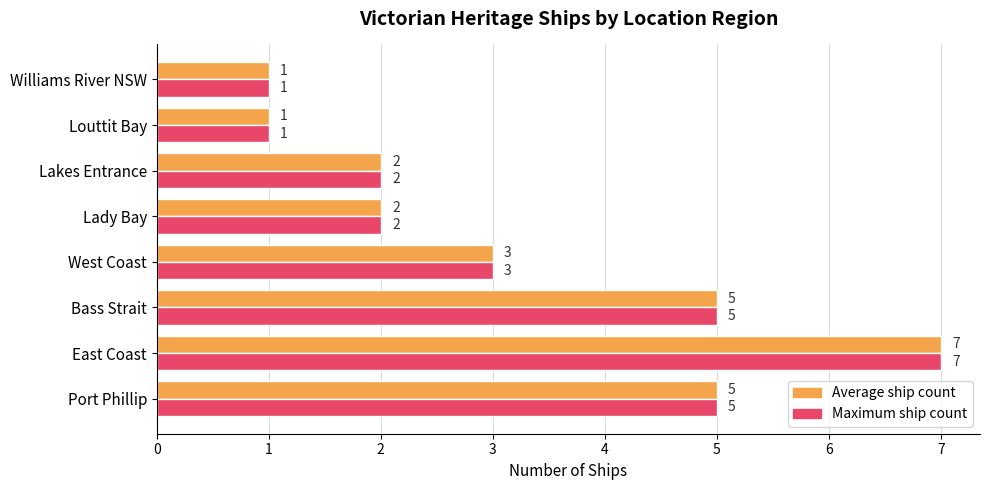

Which label corresponds to the largest value in the chart?

East Coast